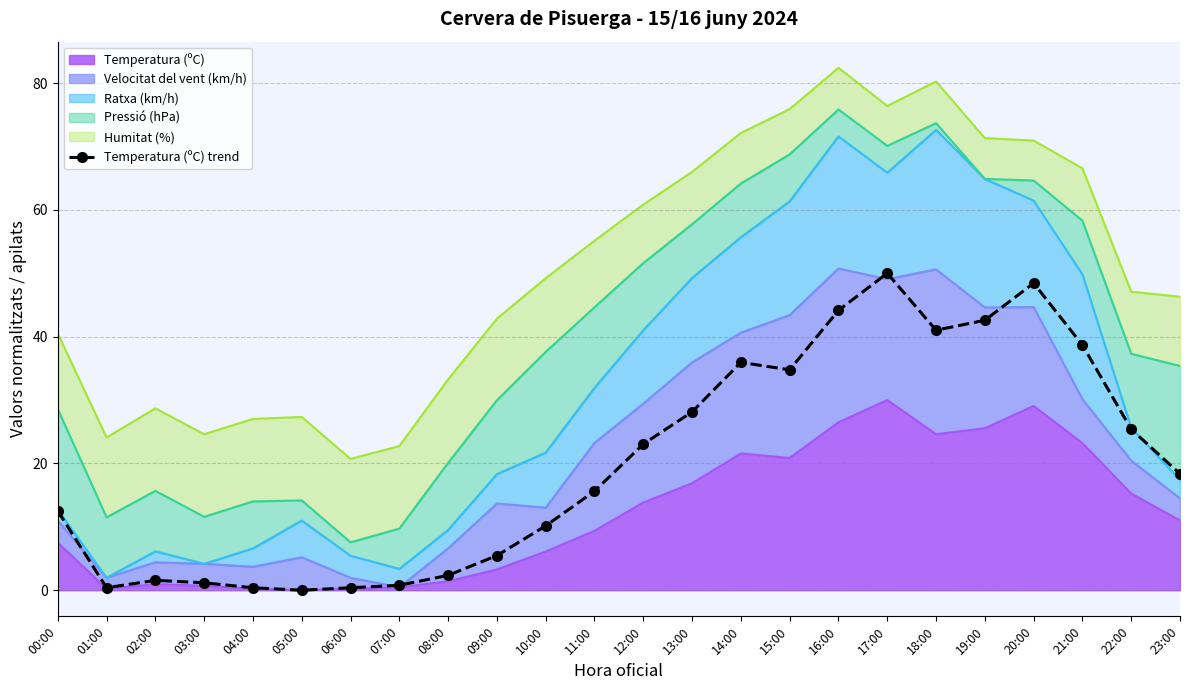

What is the difference between the maximum and second lowest values?

49.6